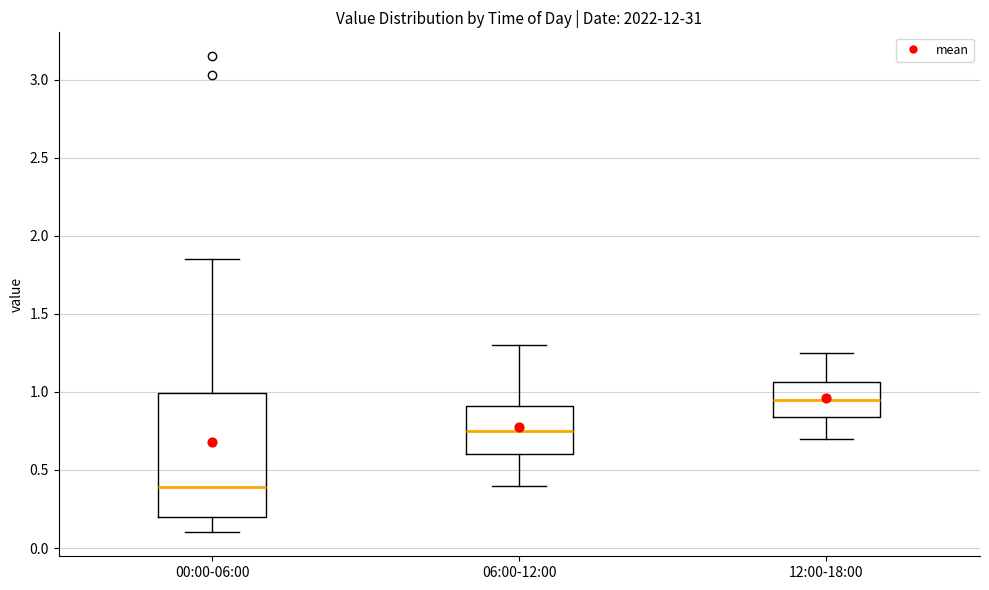

Where does the median line of the box for 00:00-06:00 sit on the y-axis? The values are not printed on the chart, so give them approximately, as read against the axis.

0.40